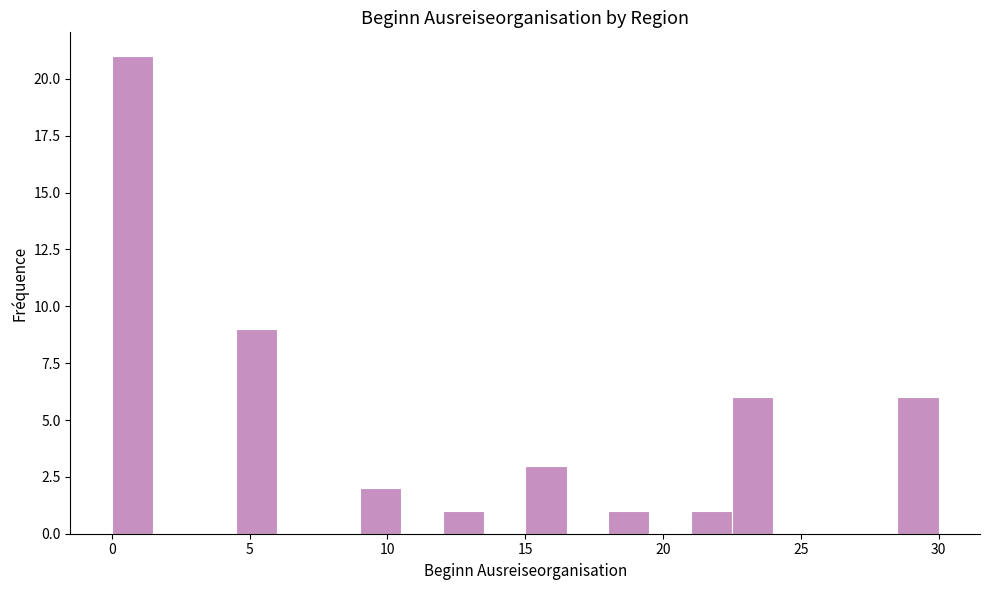

Around what value on the x-axis is the tallest bar? Give the approximate position of its centre, as read against the axis.

1.0